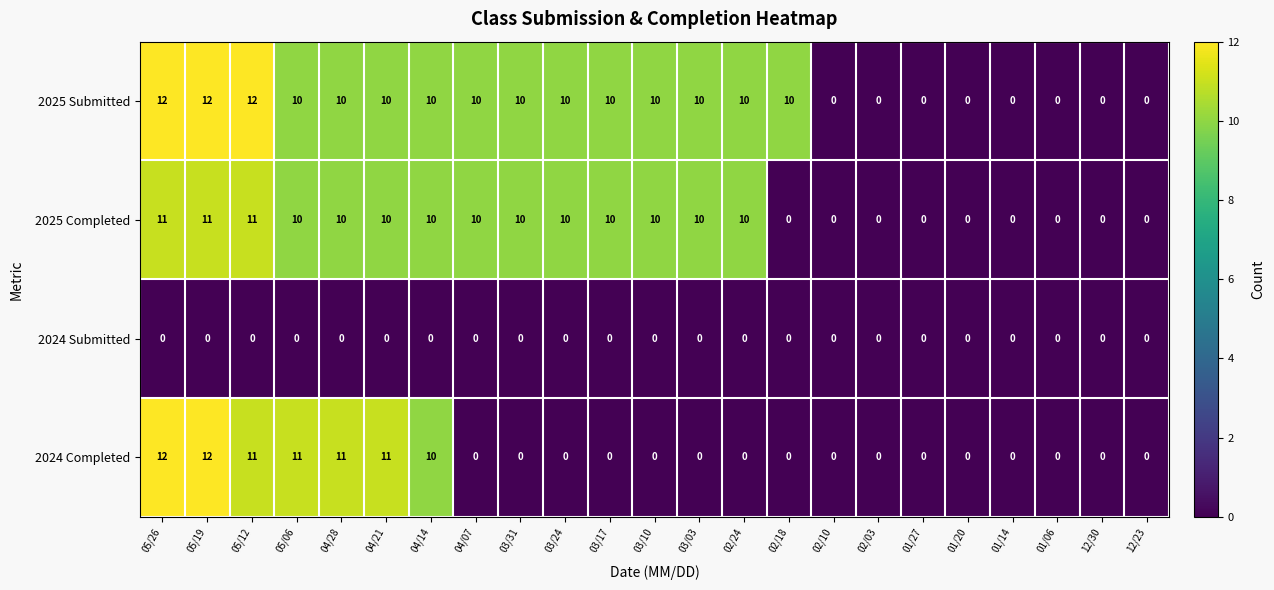

The 2025 Submitted series shows 8 at 01/06. True or false?

False